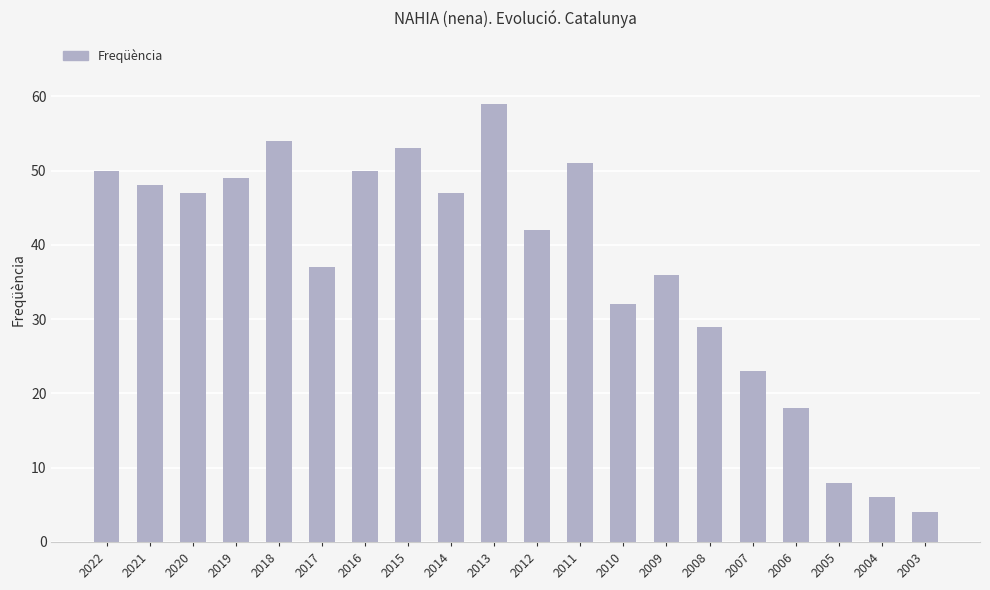

What is the minimum value shown in the chart?

4